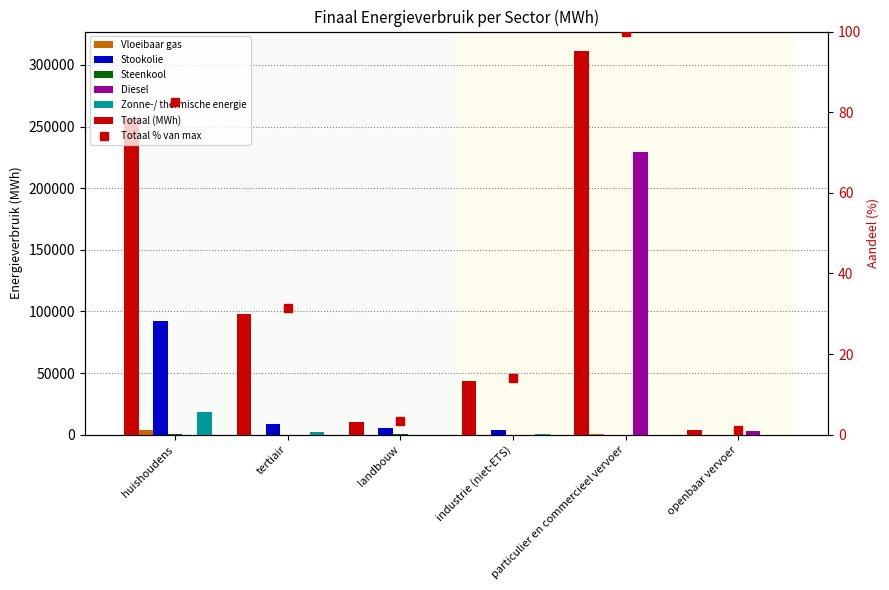

What is the difference between the highest and lowest values at landbouw?

10324.3